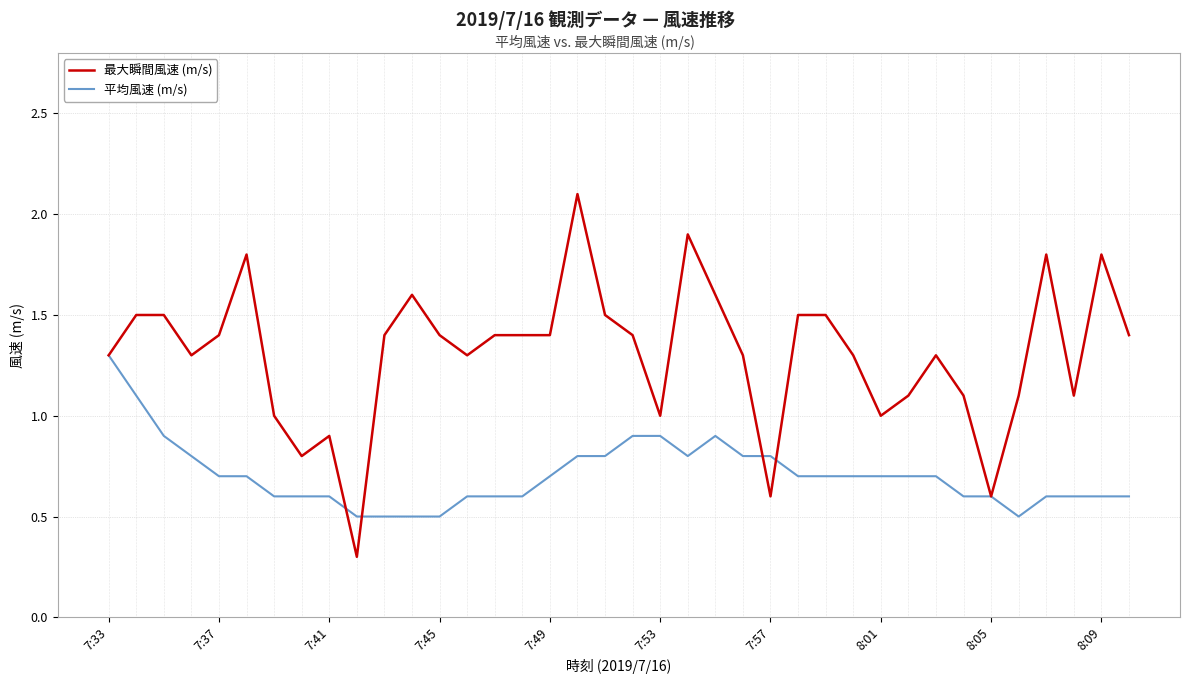

What is the minimum value for 平均風速 (m/s)?

0.5